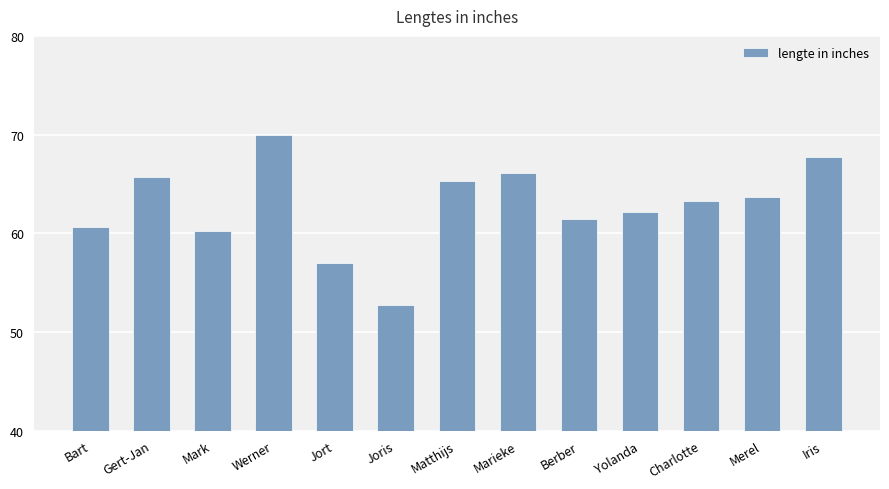

Which has a higher value, Mark or Gert-Jan?

Gert-Jan